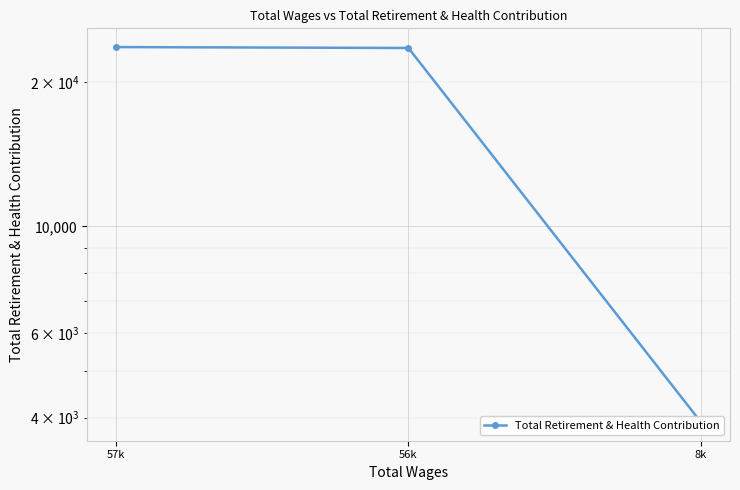

At which category does the chart reach its minimum across all series?

8k